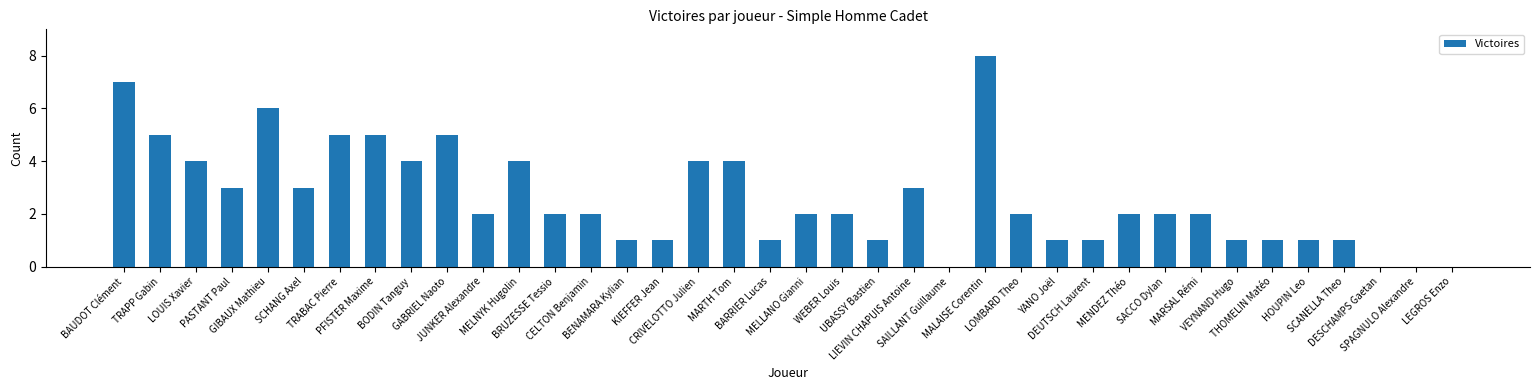

What is the sum of all values?

98